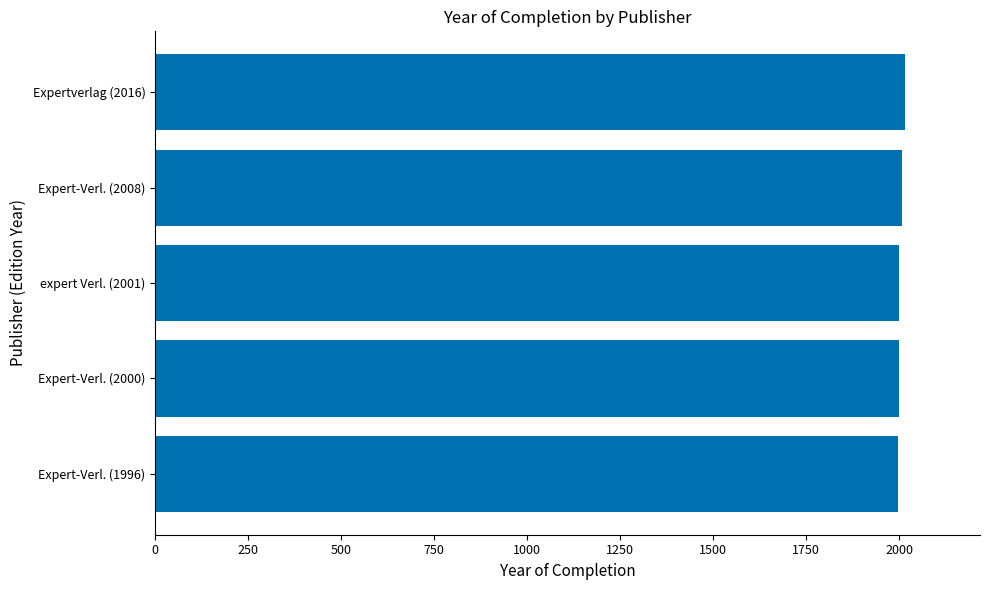

What is the ratio of the value at Expert-Verl. (1996) to the value at Expert-Verl. (2000)?

1.0